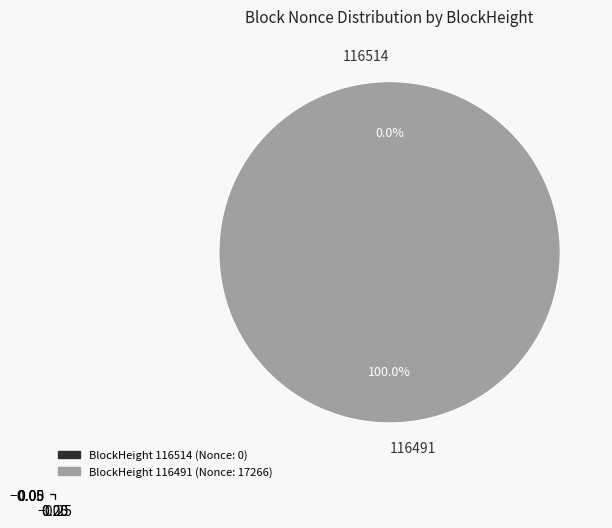

Is it true that 116491 is 100% of the pie?

True